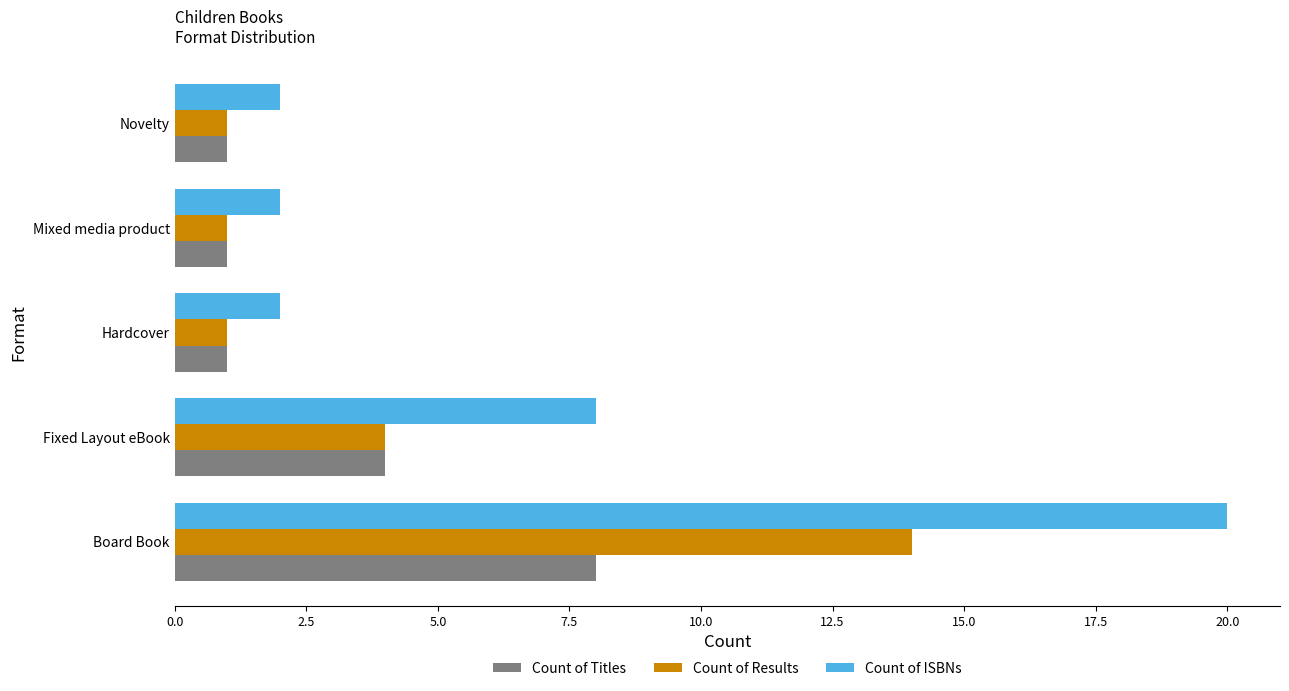

Which label corresponds to the largest value in the chart?

Board Book